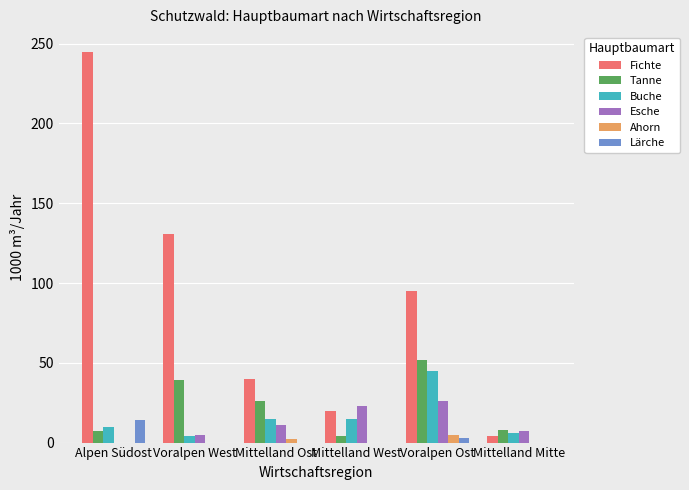

True or false: Fichte has a value of 131 at Voralpen West.

True